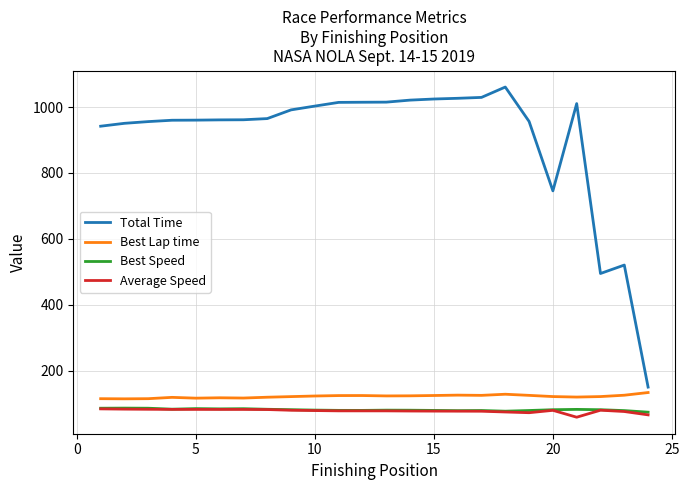

What is the lowest value of the Average Speed series?

58.8